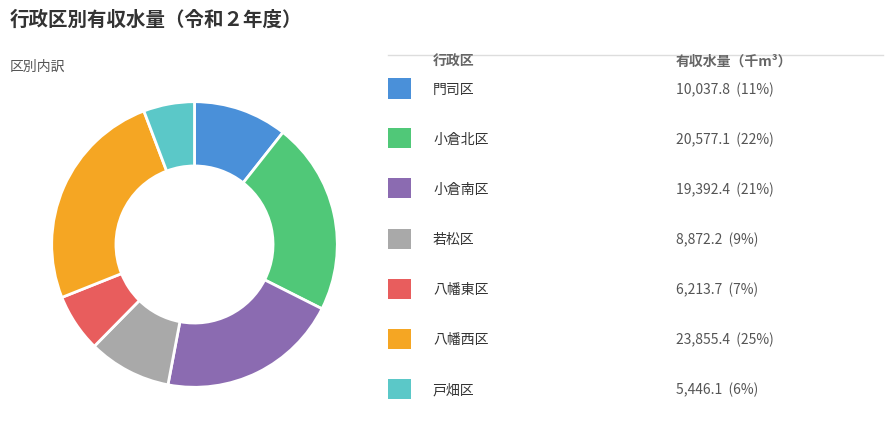

Is there a majority slice in this chart?

No